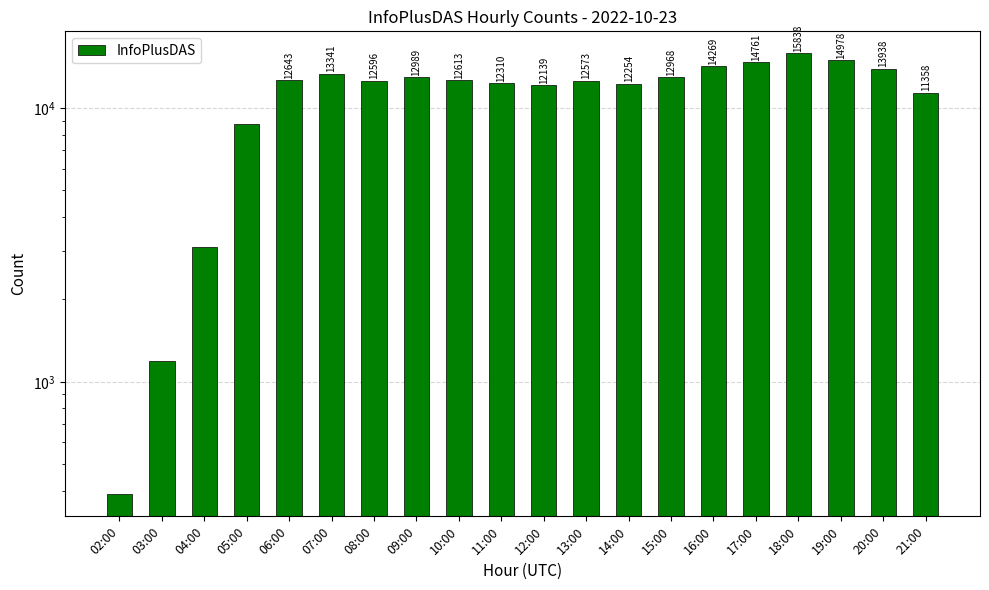

At which category does the chart reach its peak across all series?

18:00